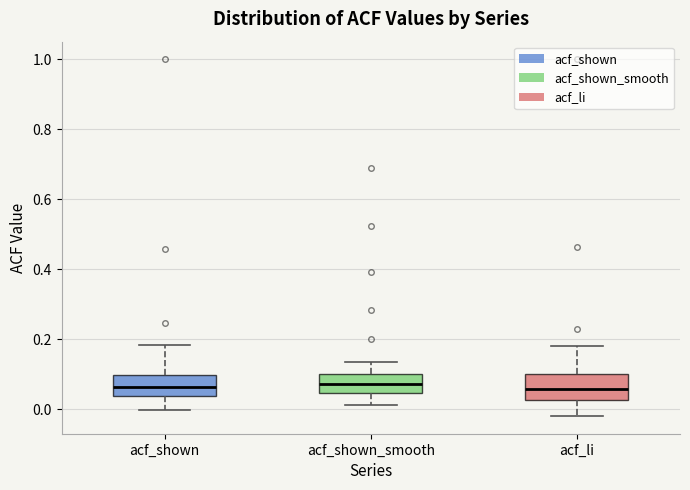

Reading left to right, read every box against the y-axis: the position of its median line, the range the box covers, and the ends of its whiskers. The values are not printed on the chart, so give them approximately, as read against the axis.

acf_shown: median 0.06, box 0.04 to 0.10, whiskers 0.00 to 0.18
acf_shown_smooth: median 0.08, box 0.04 to 0.10, whiskers 0.02 to 0.14
acf_li: median 0.06, box 0.02 to 0.10, whiskers -0.02 to 0.18